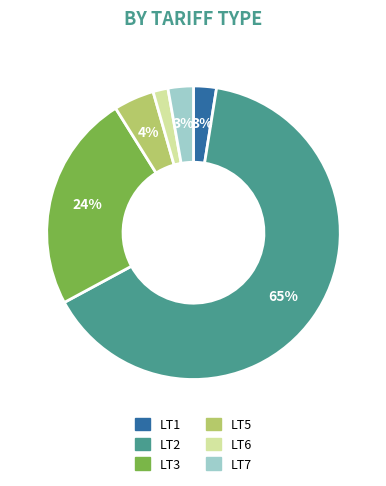

Is it true that LT6 is 2% of the pie?

True